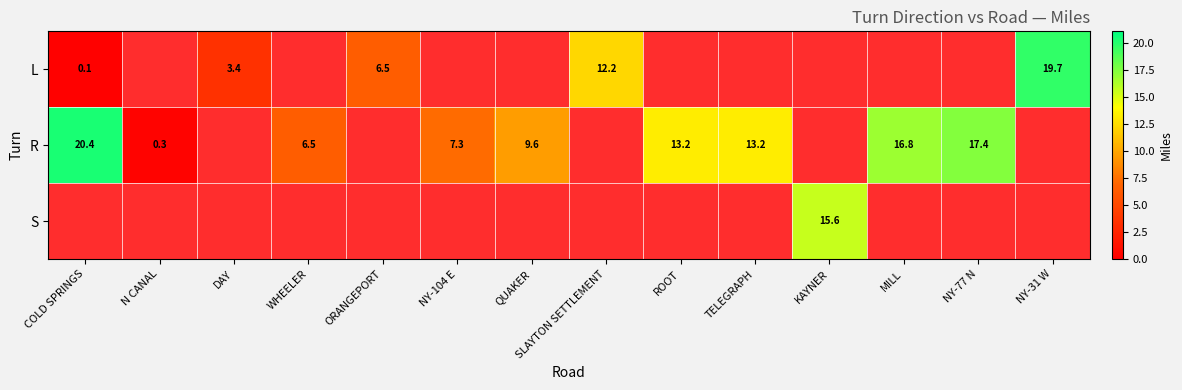

True or false: R has a value of 16.8 at MILL.

True